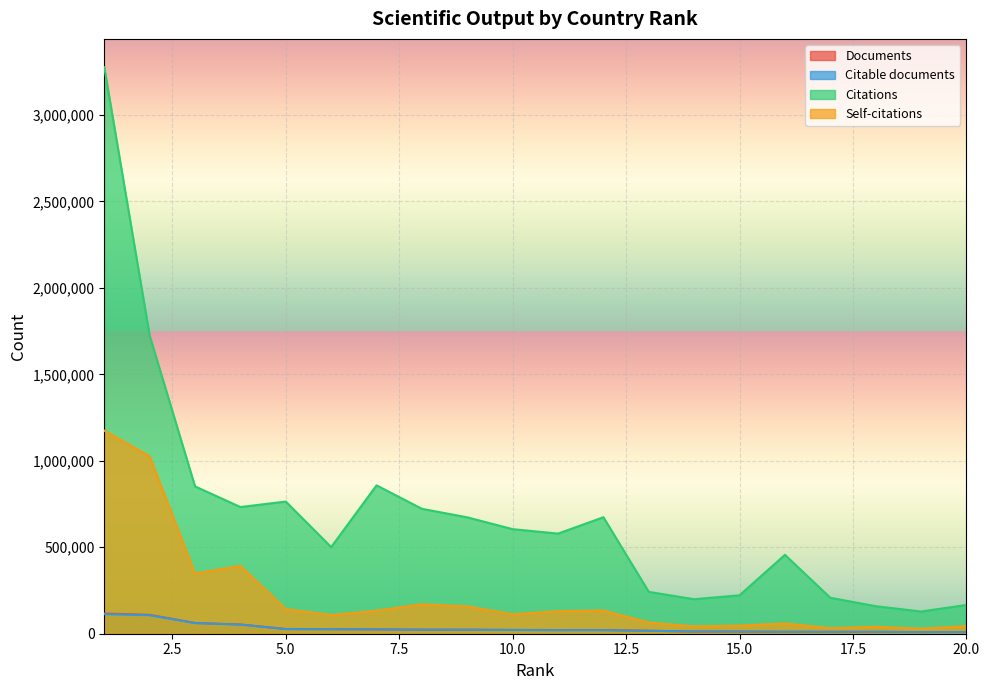

What is the difference between the highest and lowest values at 15.0?

210213